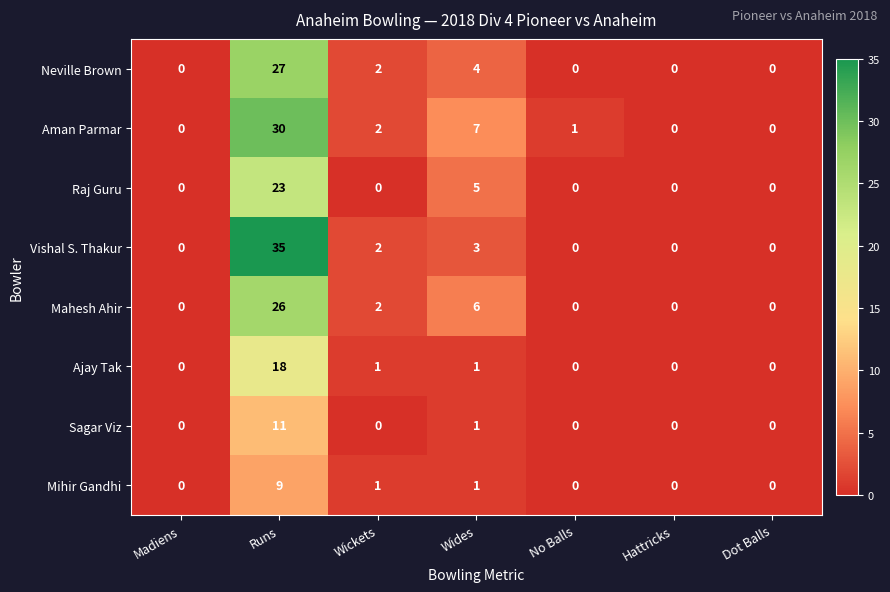

What is the average value of the Neville Brown series?

5